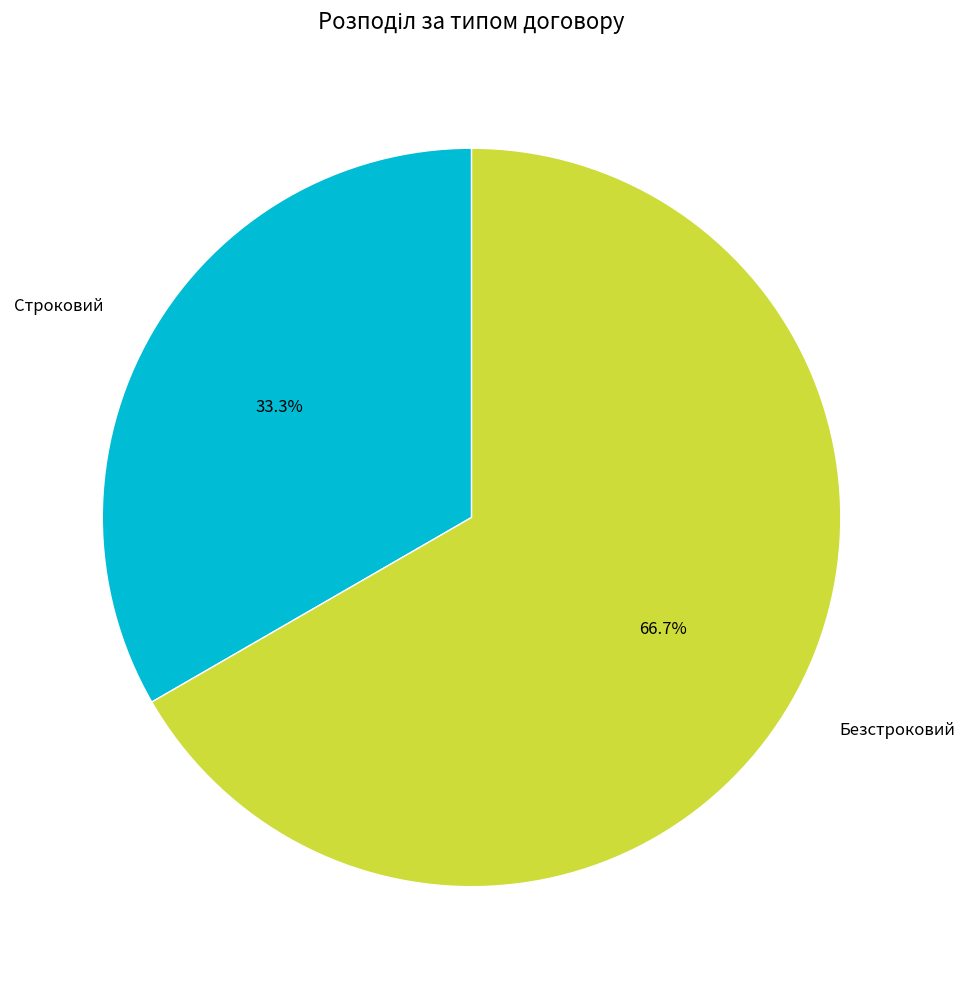

Which has a higher value, Безстроковий or Строковий?

Безстроковий